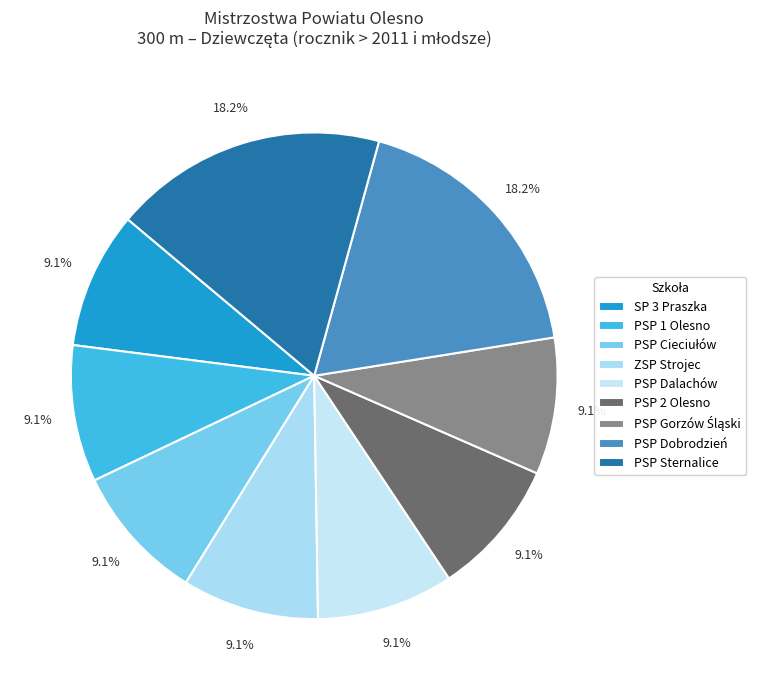

Is PSP Dalachów the majority of the pie?

No